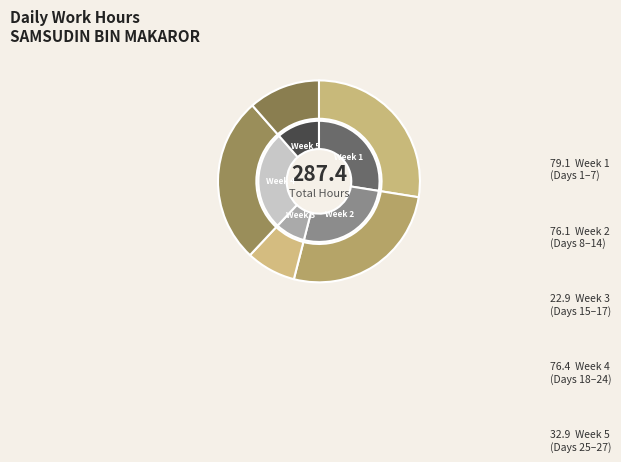

Does Day 25 account for over 50% of the chart?

No